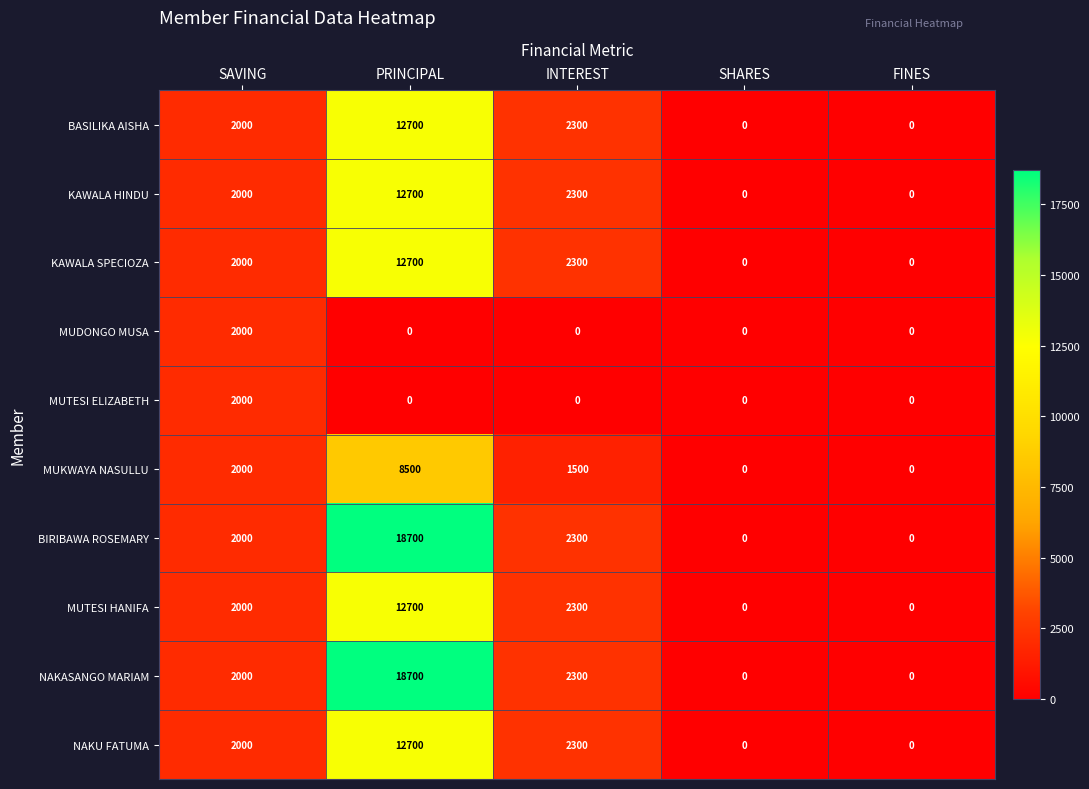

The value of KAWALA HINDU at SAVING is 3273. True or false?

False